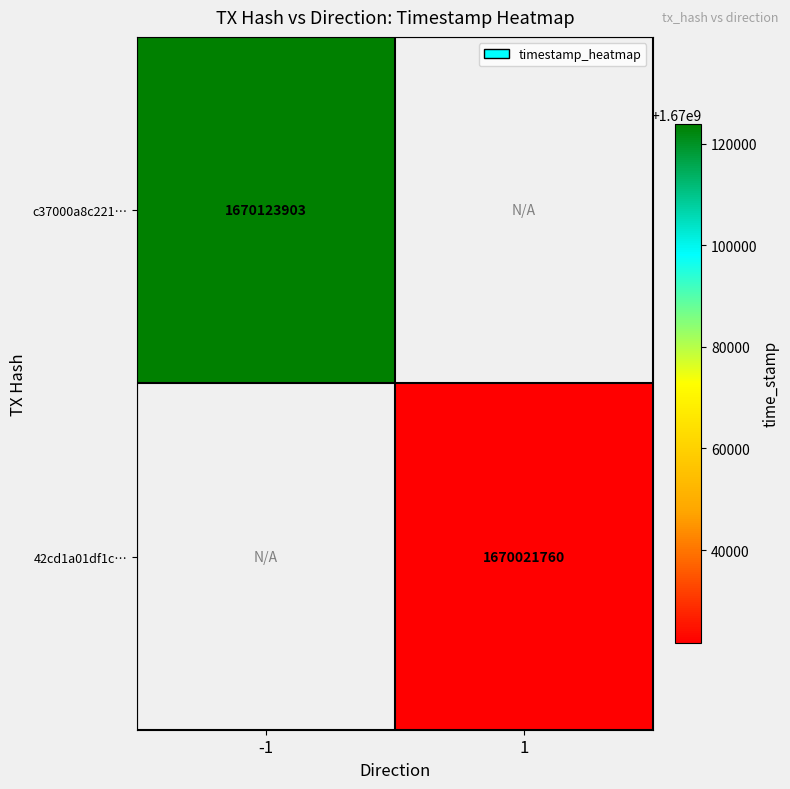

True or false: 42cd1a01df1c… has a value of 1670021760 at 1.

True